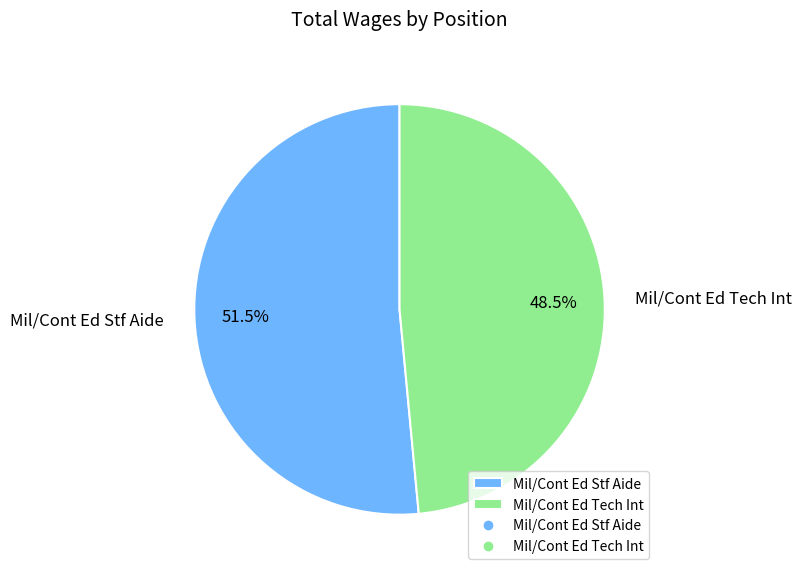

Which category accounts for the majority?

Mil/Cont Ed Stf Aide